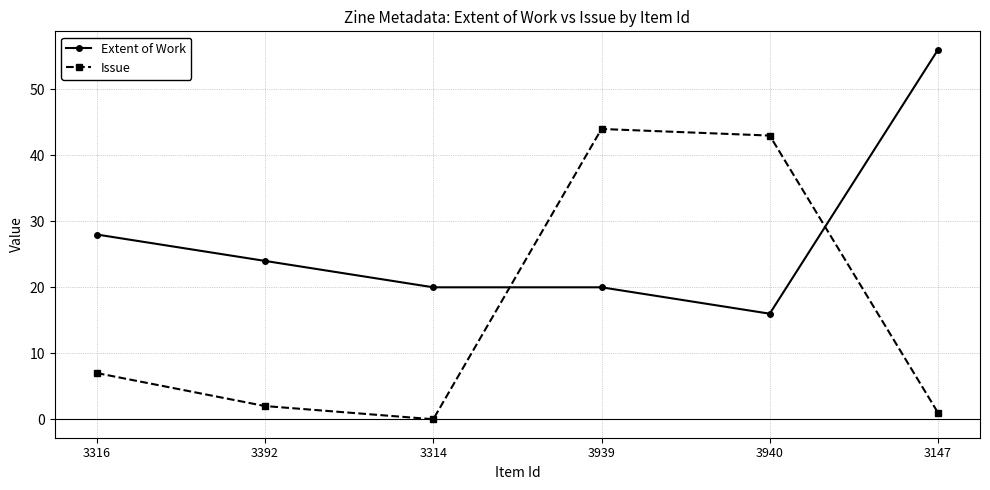

Reading right to left, transcribe all the data shown in this chart.

Extent of Work: 3147=56	3940=16	3939=20	3314=20	3392=24	3316=28
Issue: 3147=1	3940=43	3939=44	3314=0	3392=2	3316=7